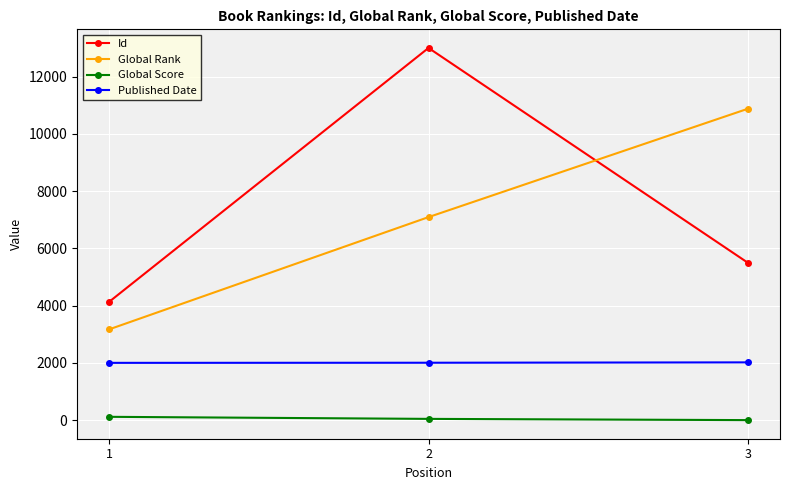

What is the maximum value for Id?

13004